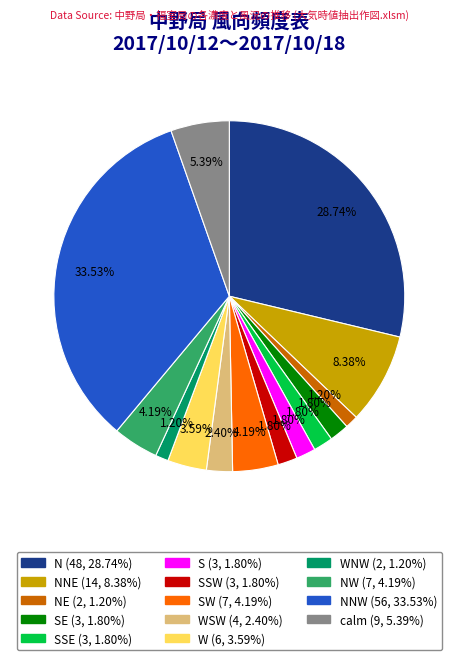

Is there any slice that represents more than half of the pie?

No